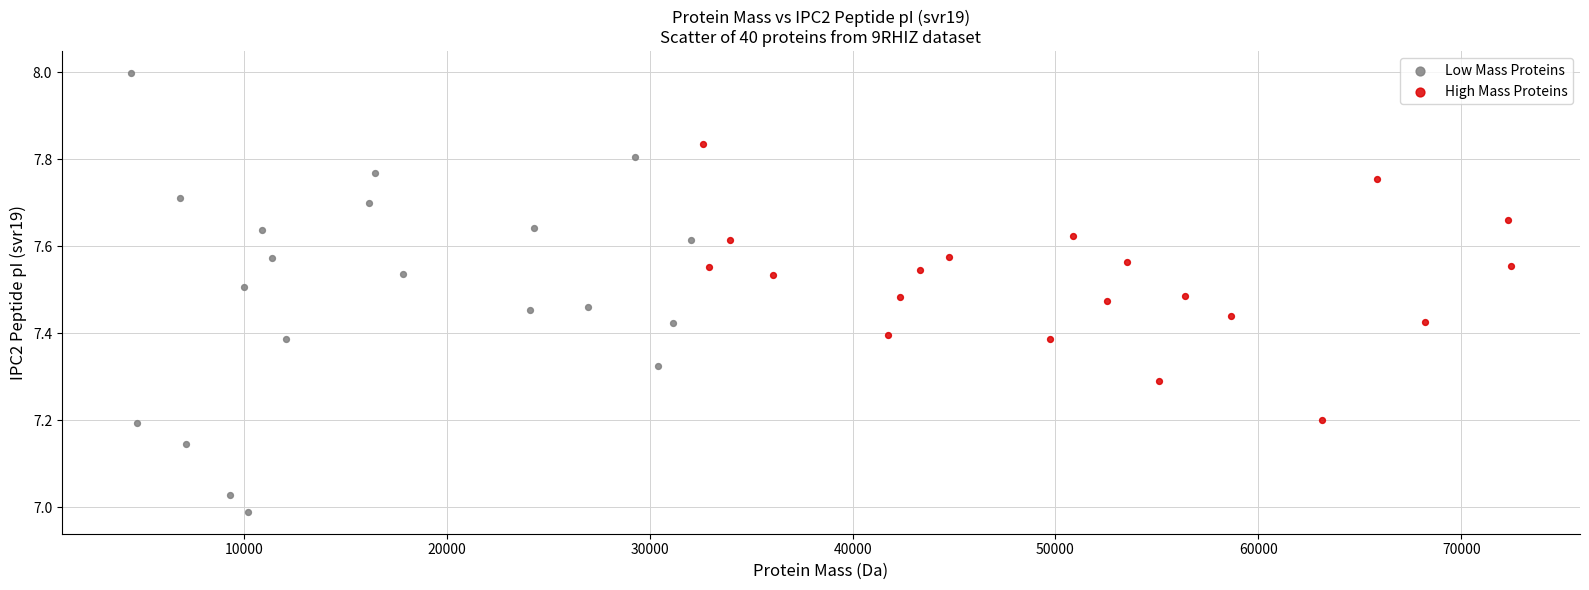

Which series has the widest spread of Y values?

Low Mass Proteins